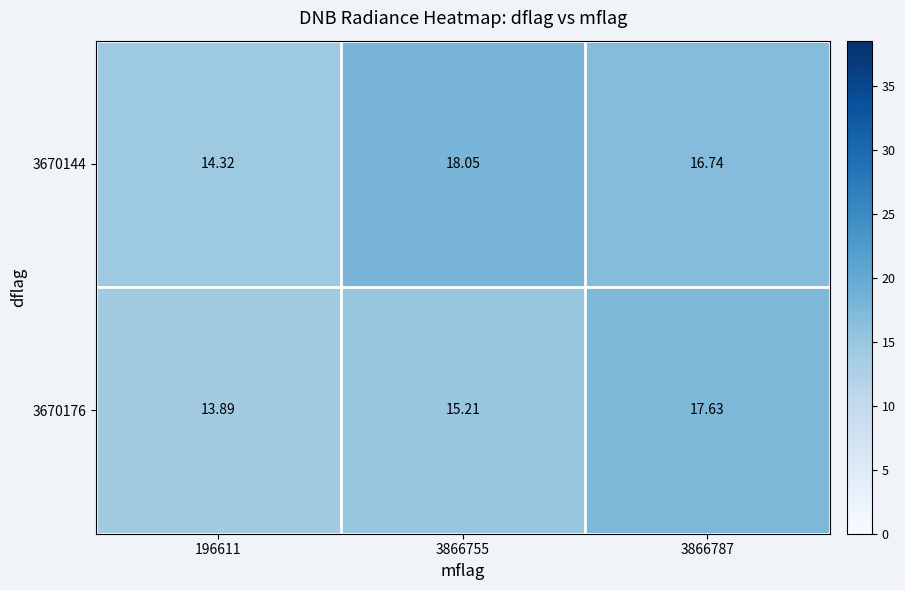

Rank the series at 3866755 from highest to lowest value.

3670144, 3670176